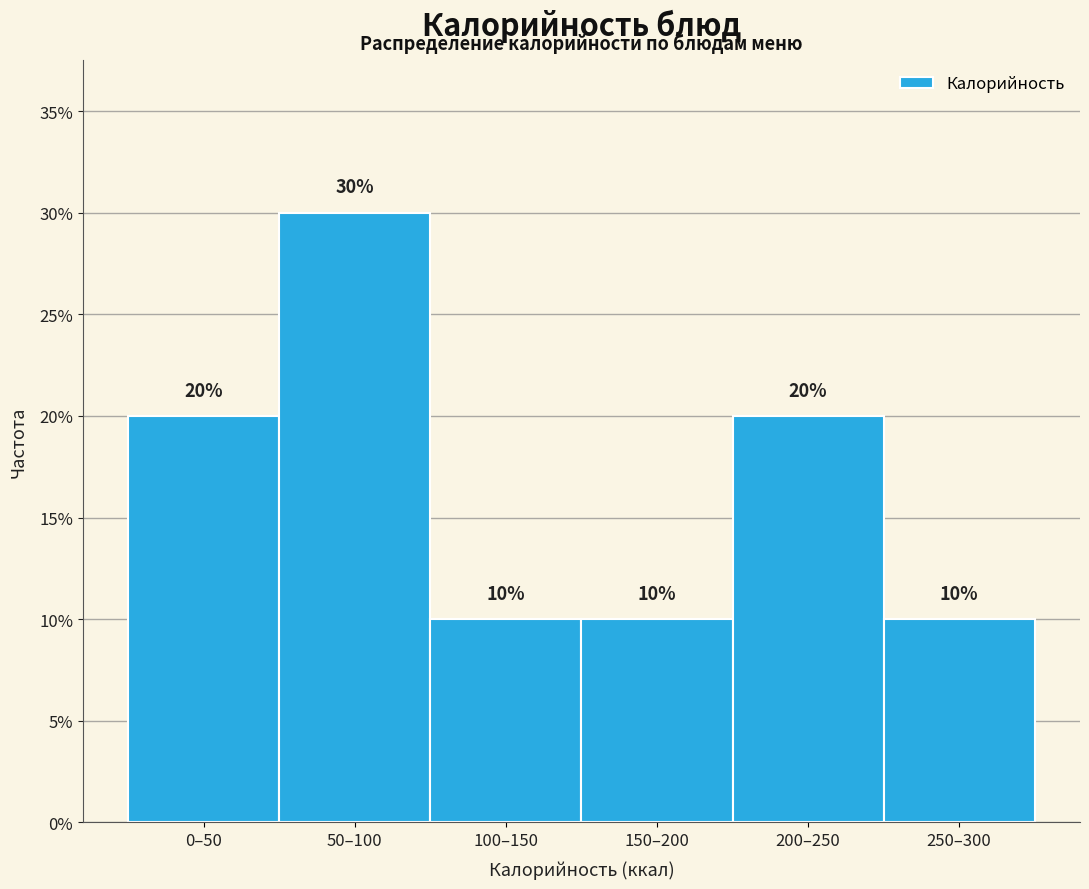

Reading left to right, what are all the values shown in this chart?

0–50=20	50–100=30	100–150=10	150–200=10	200–250=20	250–300=10